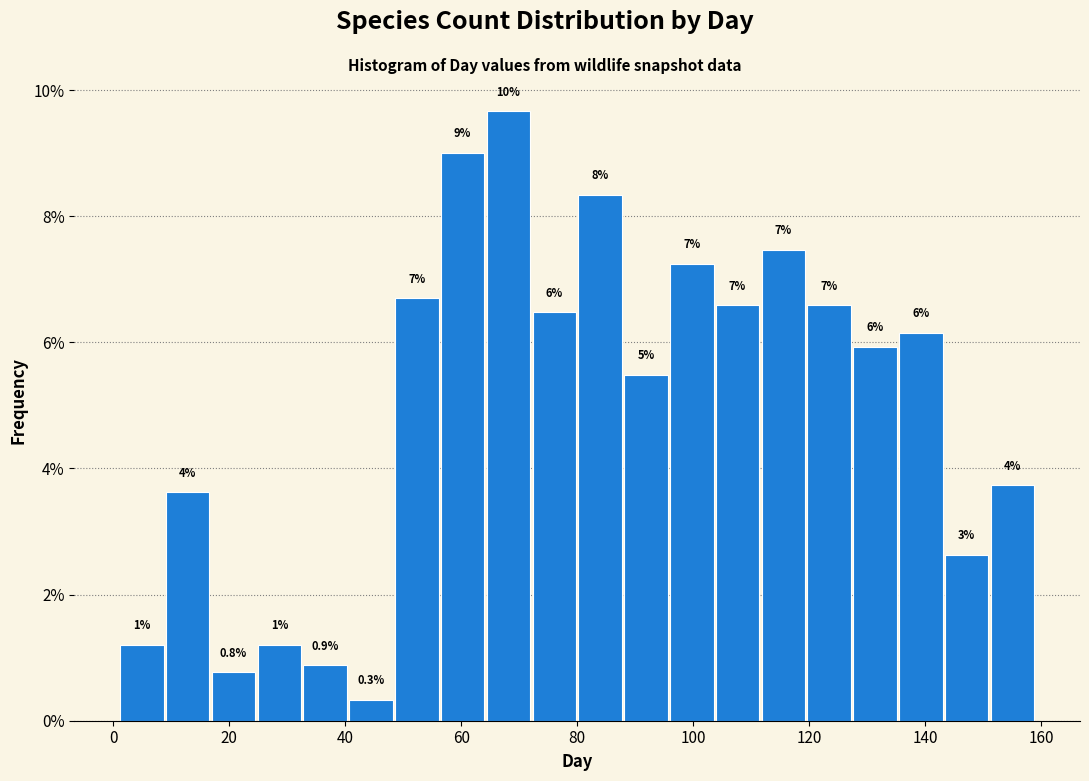

Read against the x-axis, roughly where is the centre of the tallest bar?

68